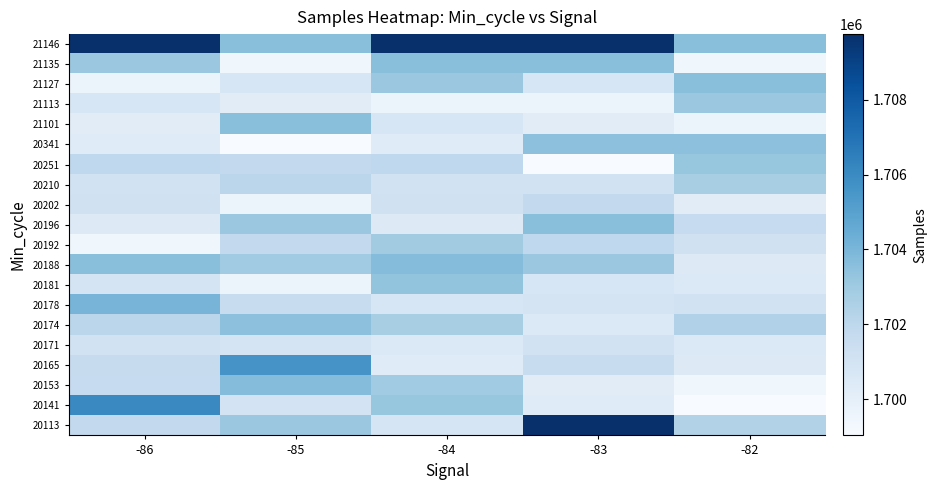

Which has a higher value, -83 or -86?

-86